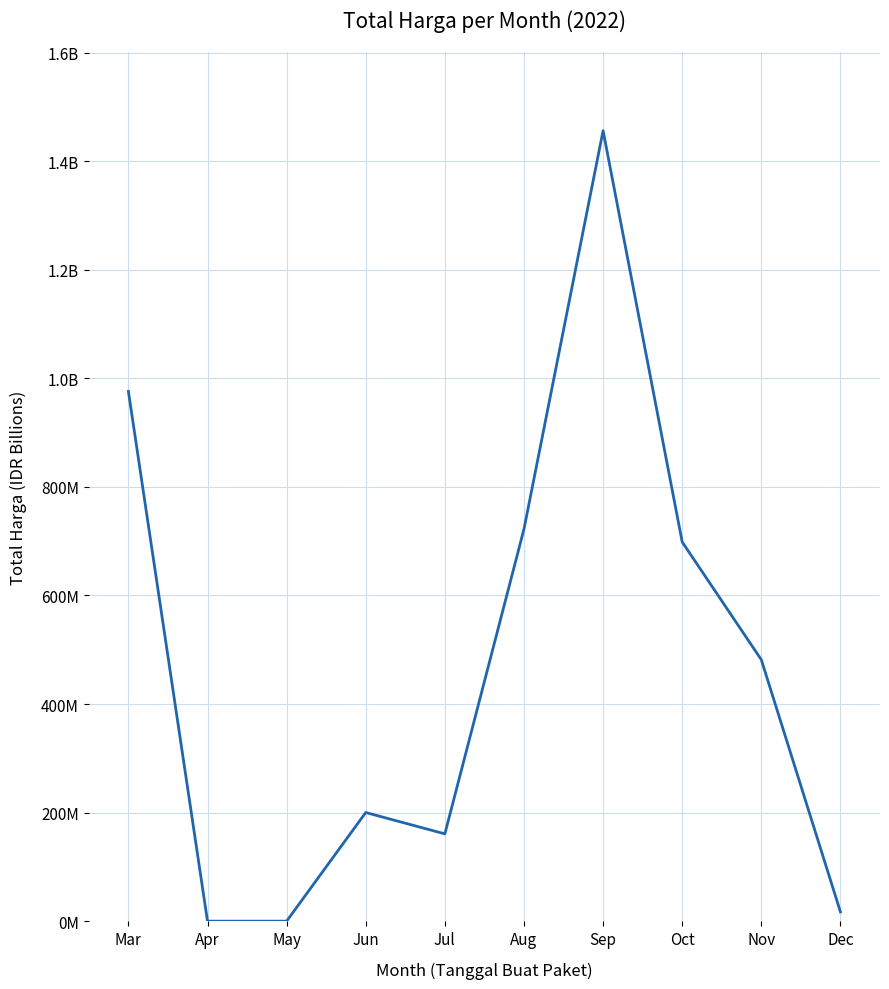

At which category does the data reach its first local peak?

Jun